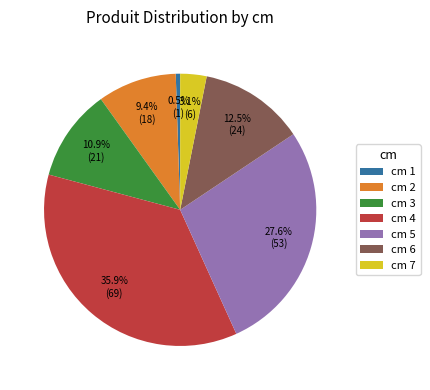

Do cm 7 and cm 3 together represent more than half of the pie?

No